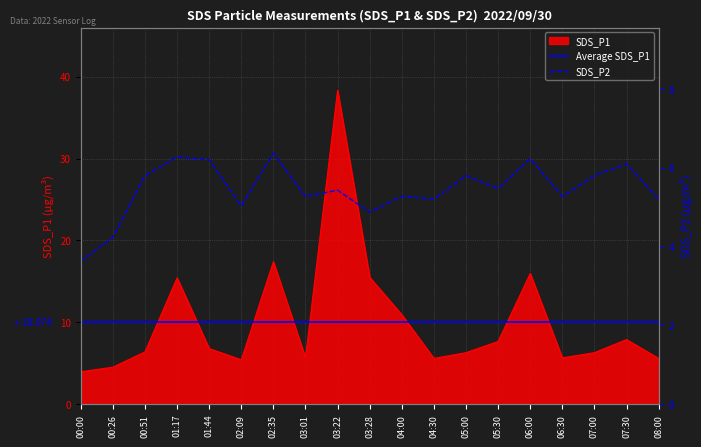

True or false: SDS_P1 and SDS_P2 intersect in this chart.

False